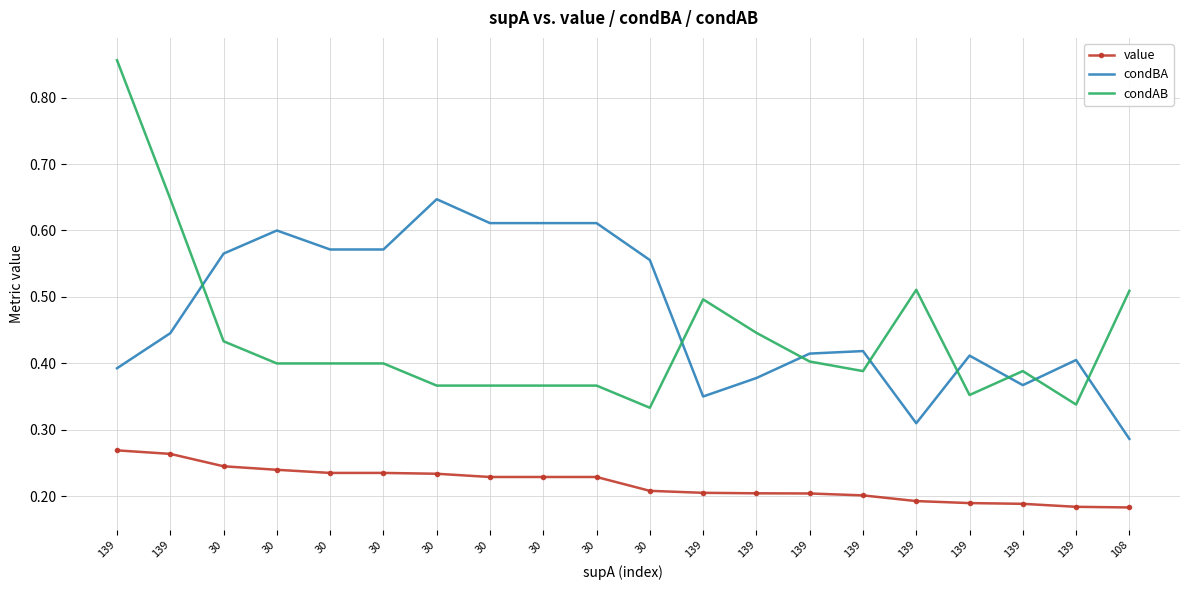

The condBA series shows 0.3 at 139. True or false?

False